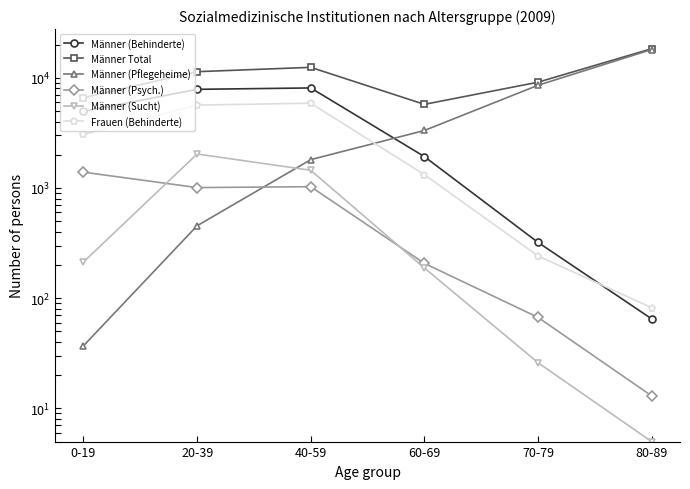

True or false: Männer Total and Männer (Behinderte) intersect in this chart.

False